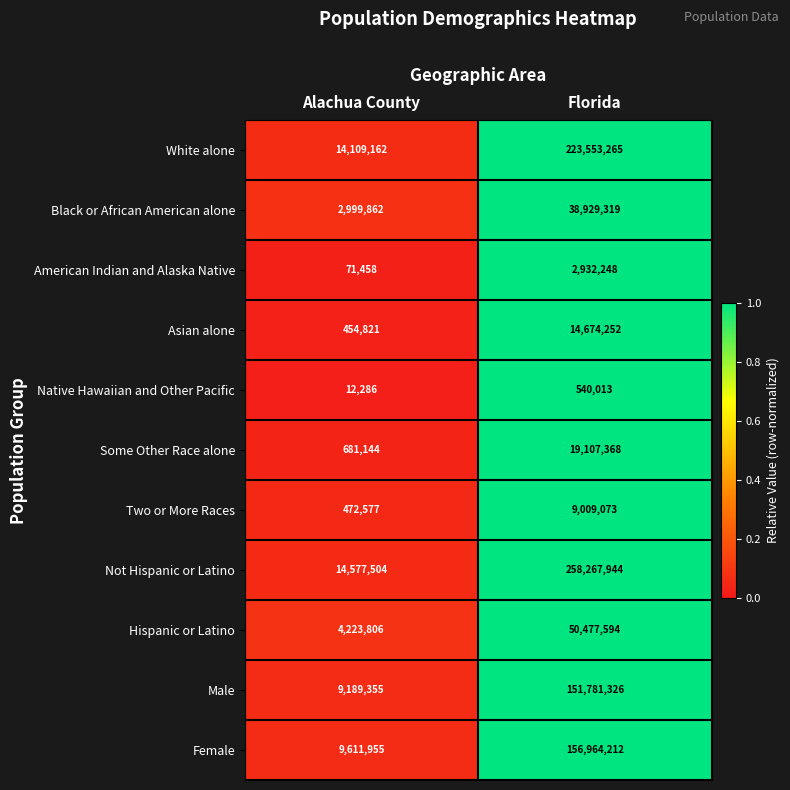

How many data points in Native Hawaiian and Other Pacific are less than 540013?

1